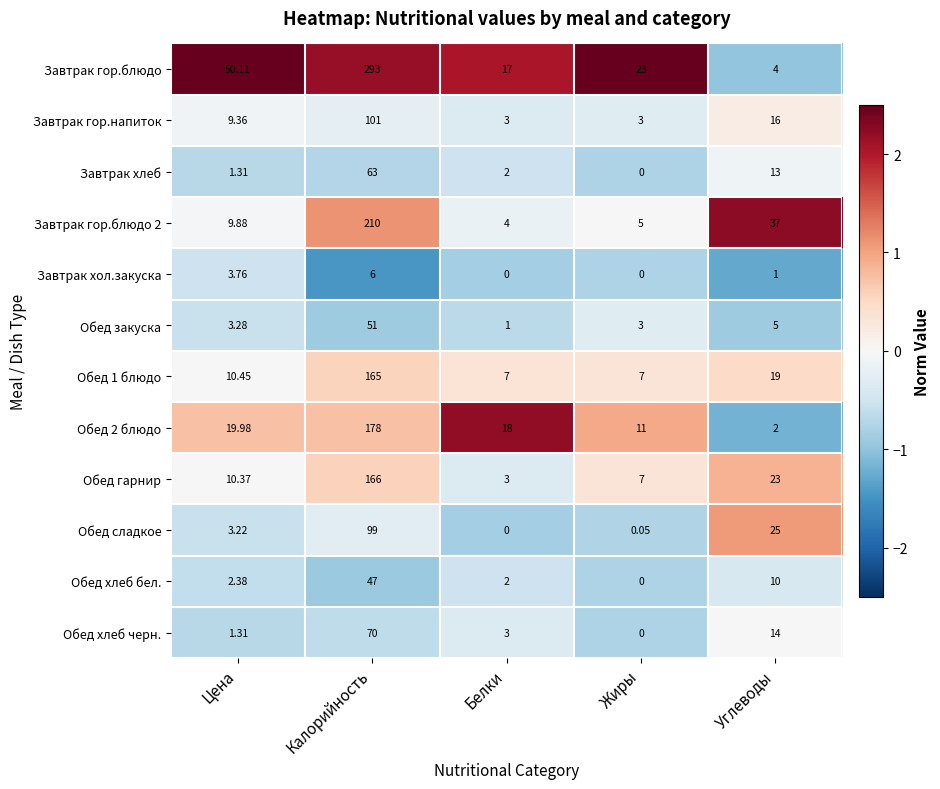

Which series has the widest spread of values?

Завтрак гор.блюдо